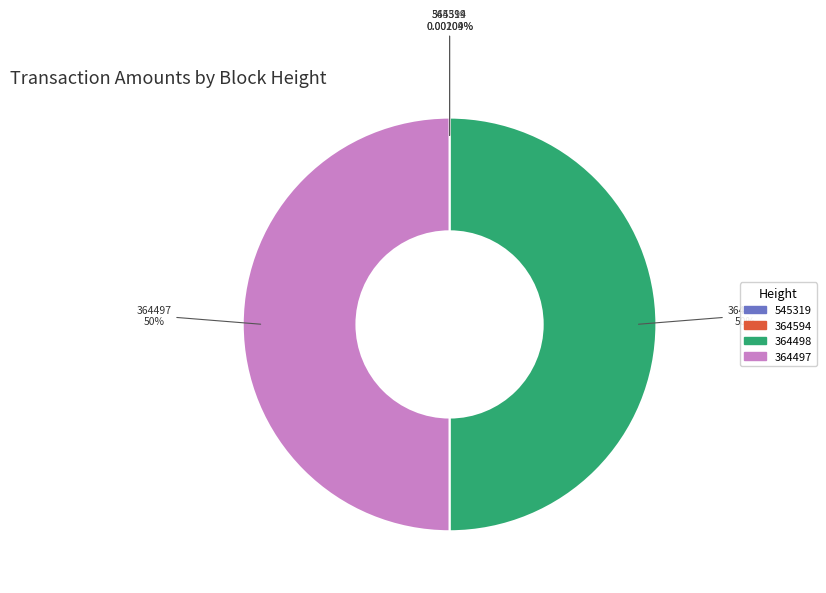

How much of the chart is everything except 364497?

50.0%